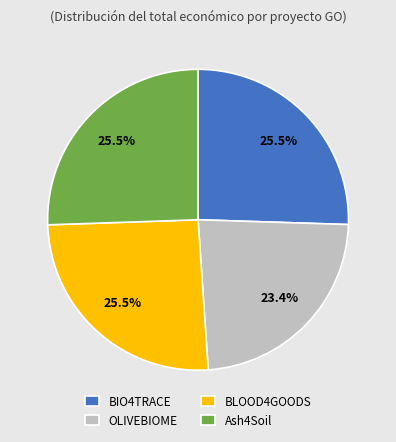

What is the smallest slice in the pie chart?

OLIVEBIOME